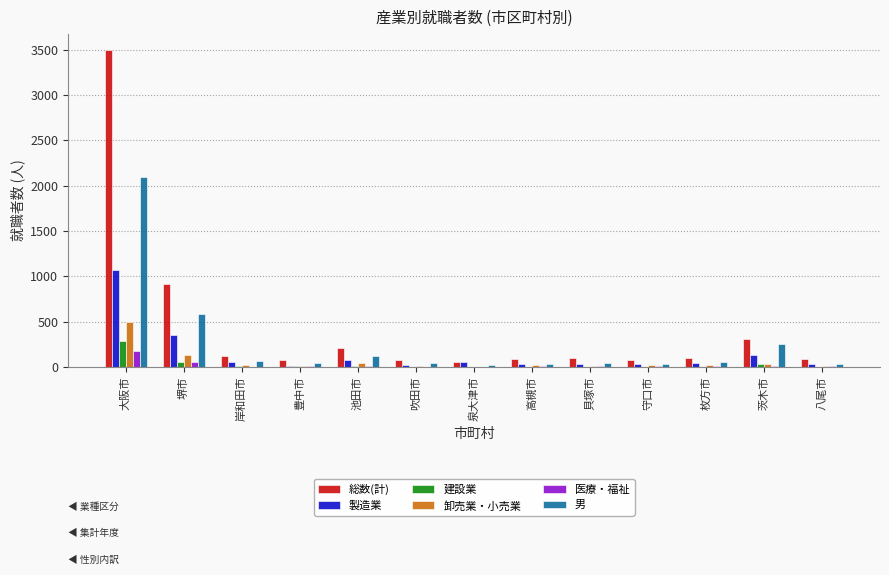

How many series are shown in this chart?

6